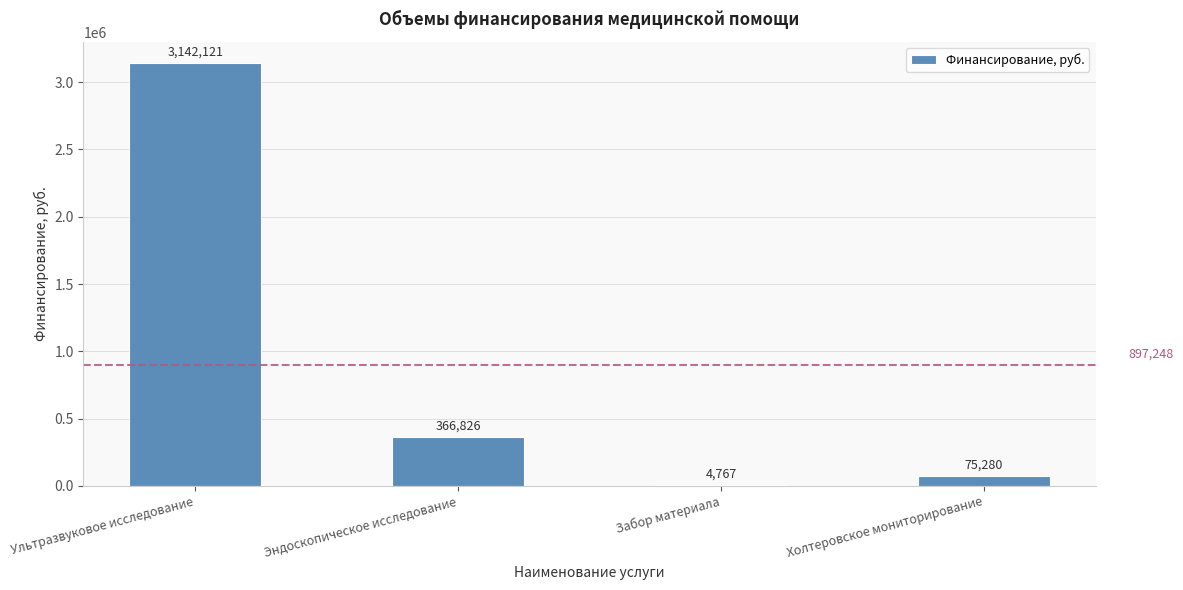

Where is the data nearest to the value 1573444?

Эндоскопическое исследование